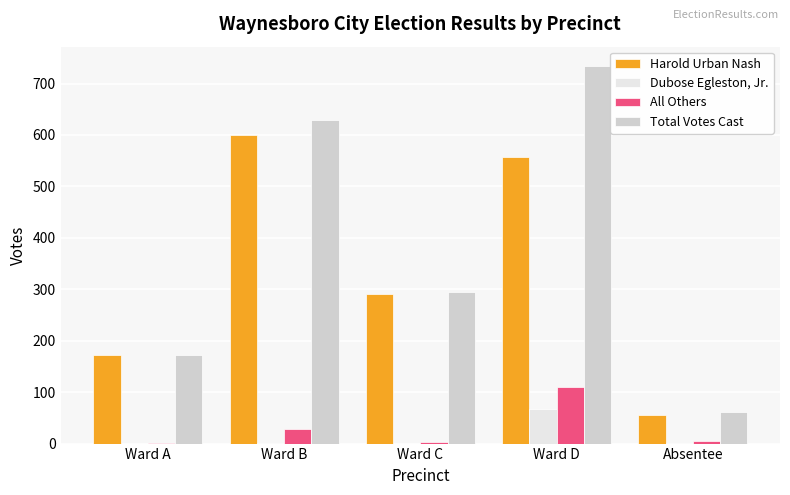

At which label is Harold Urban Nash closest to 327?

Ward C